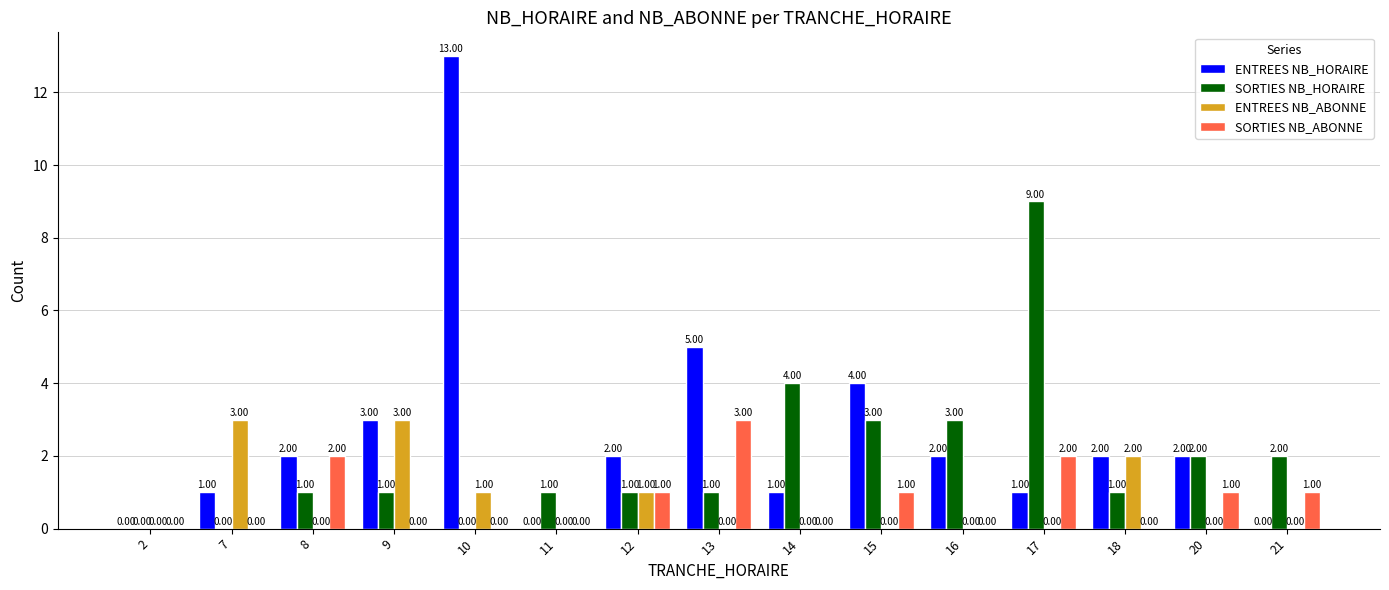

What is the maximum value for SORTIES NB_HORAIRE?

9